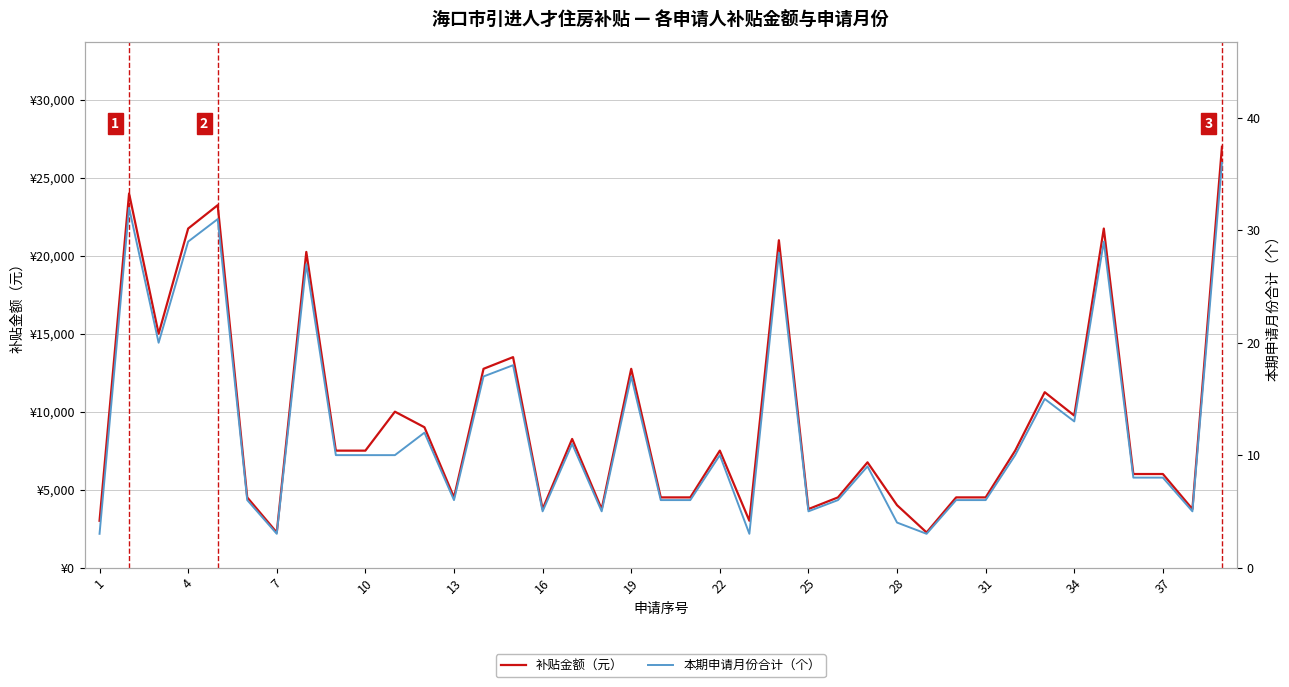

At how many categories does at least one series exceed 25736?

1